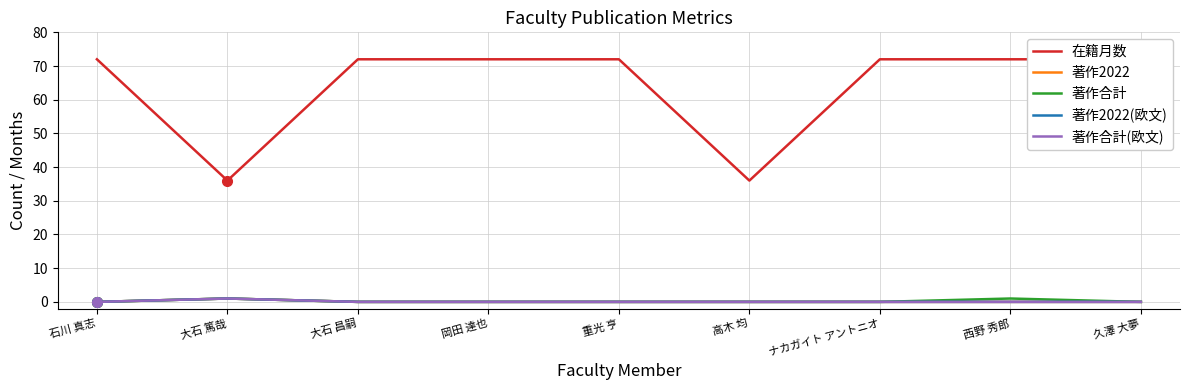

True or false: 著作合計(欧文) and 著作合計 intersect in this chart.

False